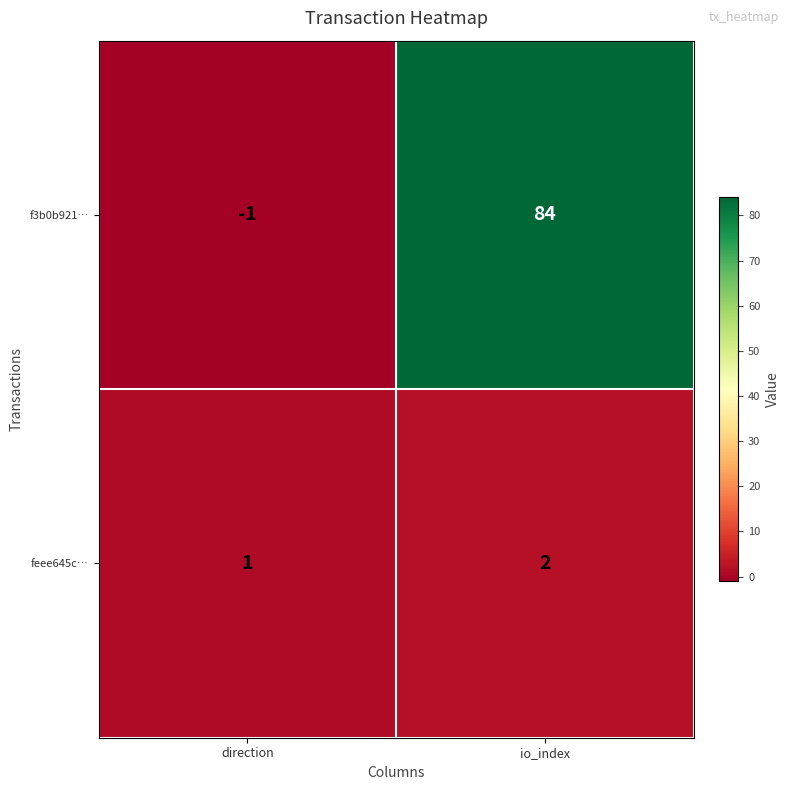

Which label corresponds to the largest value in the chart?

io_index